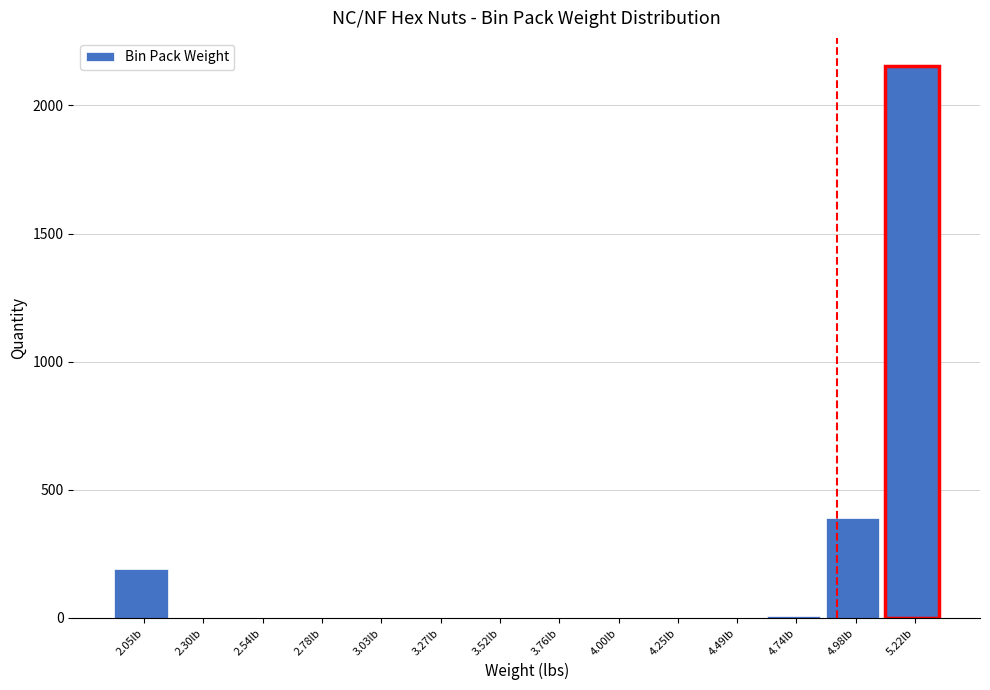

Reading left to right, list every bar in this chart as the range it spans on the x-axis followed by its height. Neither the bar edges nor the heights are printed on the chart, so give them approximately, as read against the axes.

1.95 to 2.15: 200
2.15 to 2.40: 0
2.40 to 2.65: 0
2.65 to 2.90: 0
2.90 to 3.15: 0
3.15 to 3.40: 0
3.40 to 3.65: 0
3.65 to 3.90: 0
3.90 to 4.15: 0
4.15 to 4.35: 0
4.35 to 4.60: 0
4.60 to 4.85: under 50
4.85 to 5.10: 400
5.10 to 5.35: 2150